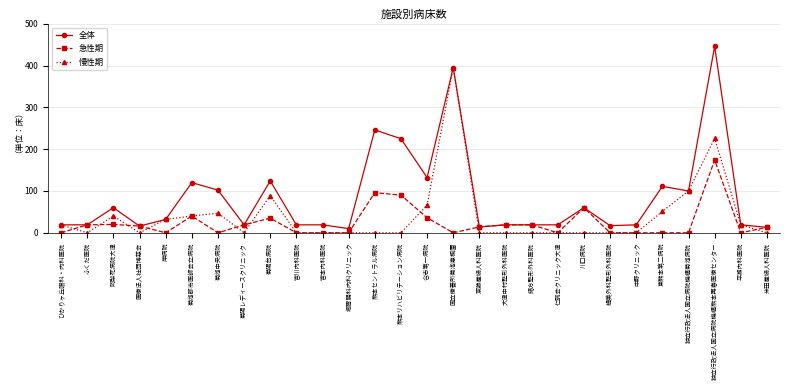

Where is 全体 nearest to the value 228?

熊本リハビリテーション病院